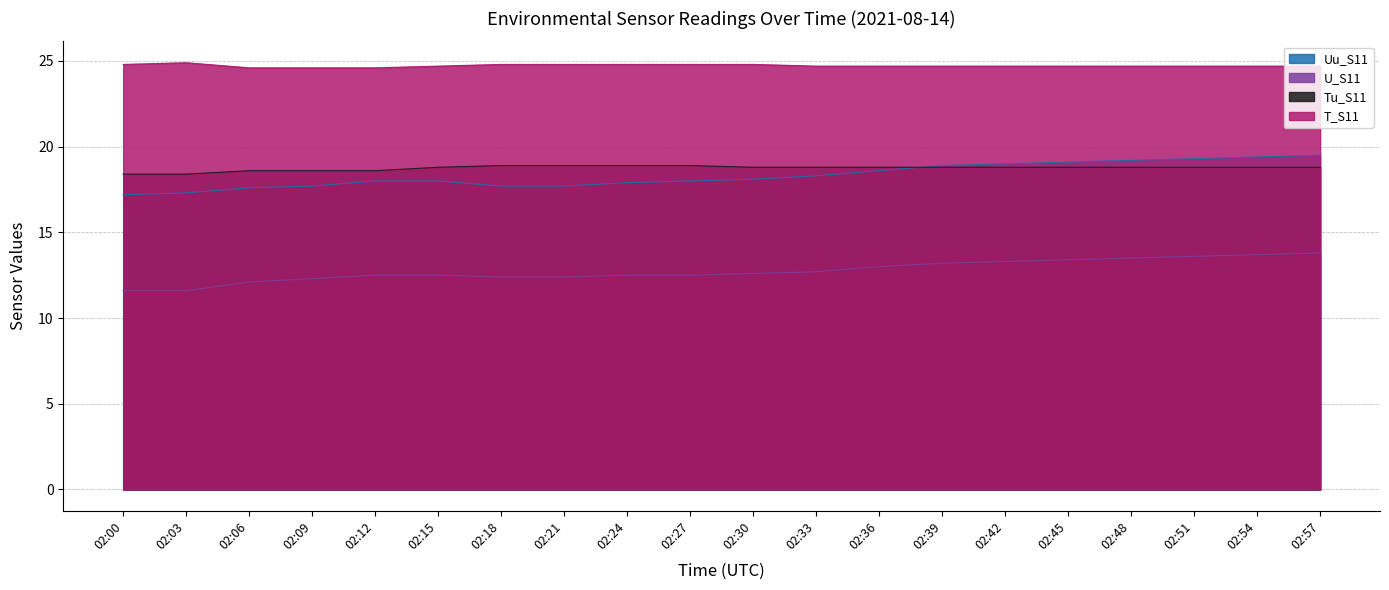

Which series changed the most between 02:12 and 02:48?

Uu_S11